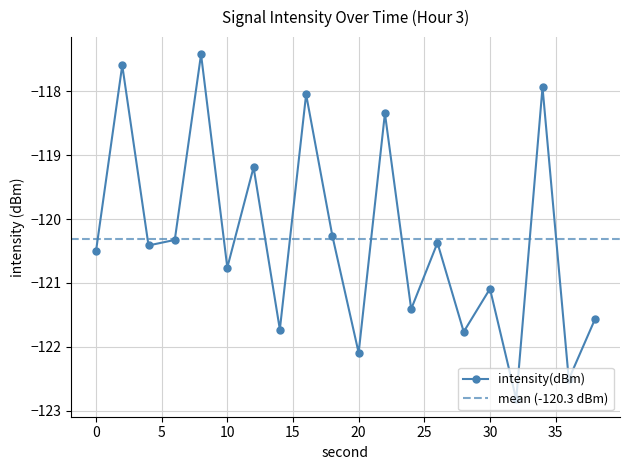

At which category does the chart reach its minimum across all series?

32